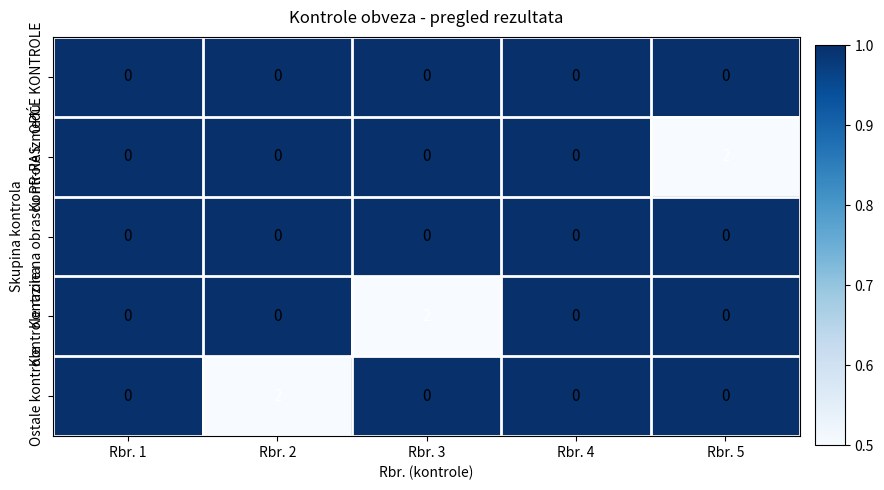

At how many categories does at least one series exceed 1?

3